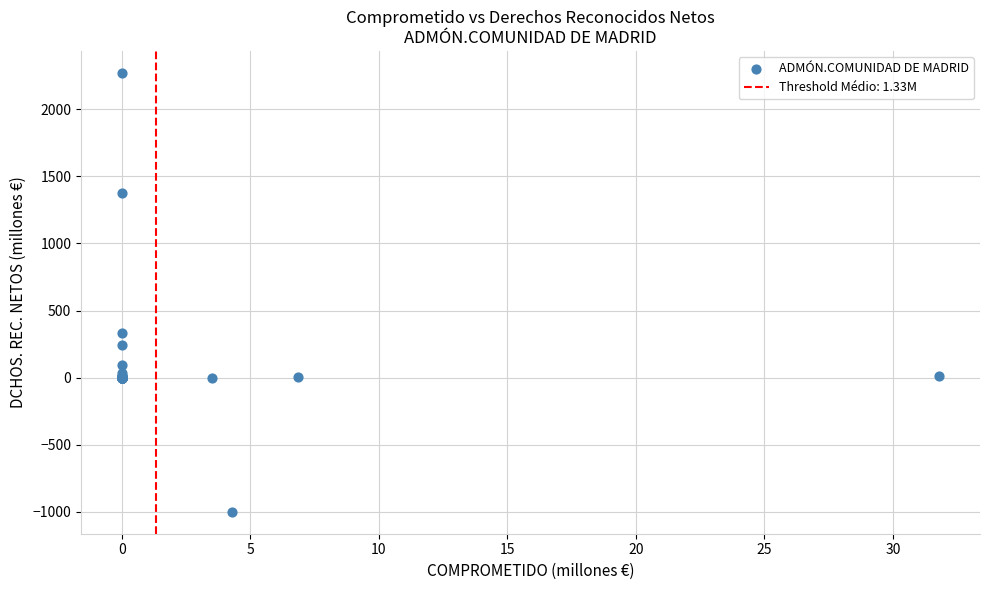

What Y value in the scatter plot is closest to 635?

333.0